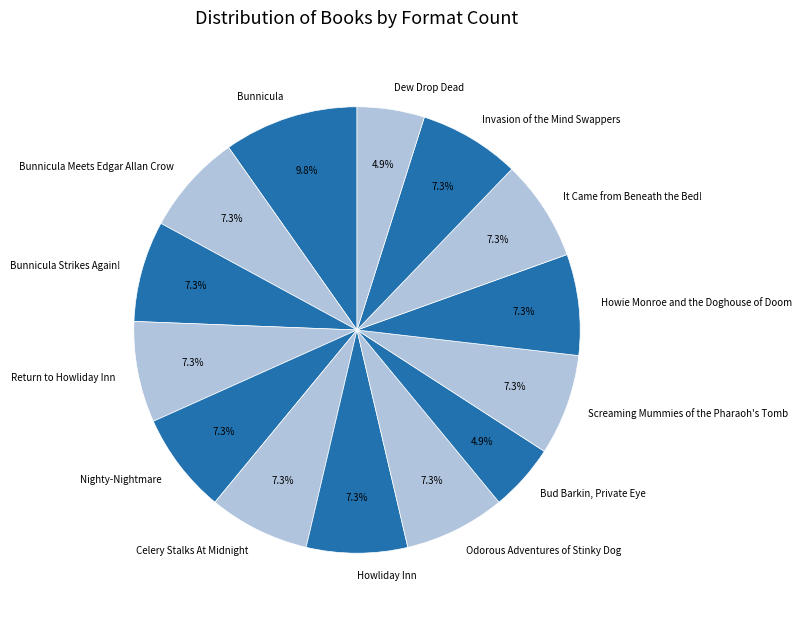

How many segments does this pie chart have?

14